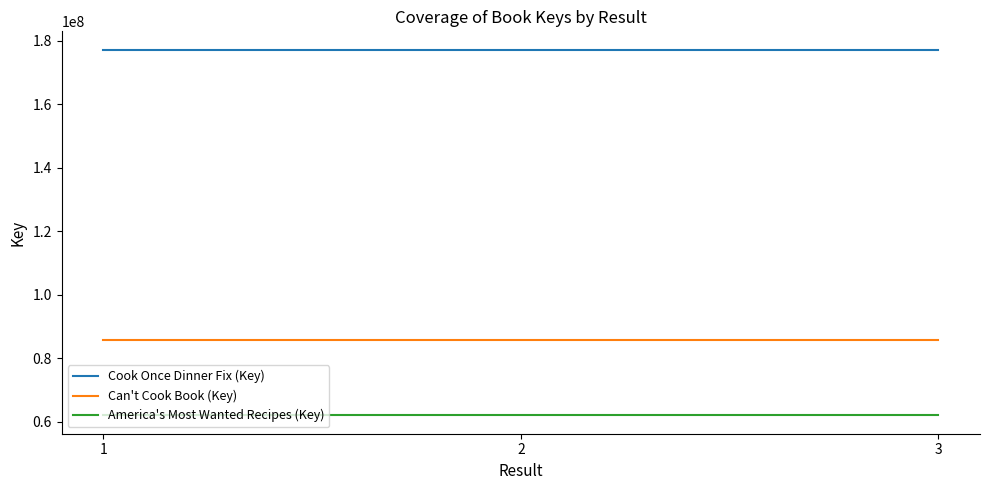

Is this an area chart (filled region under the line)?

No